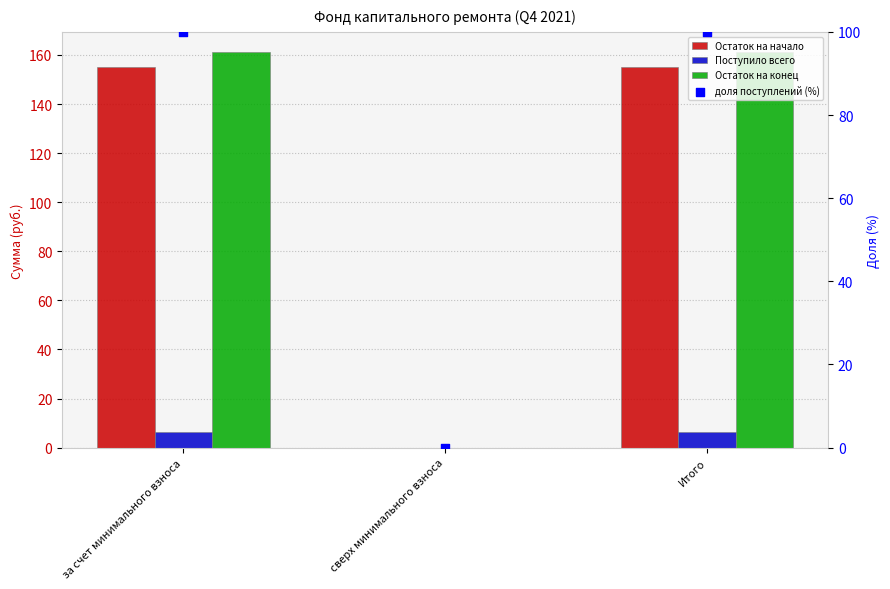

At which category is the sum across all series the highest?

за счет минимального взноса